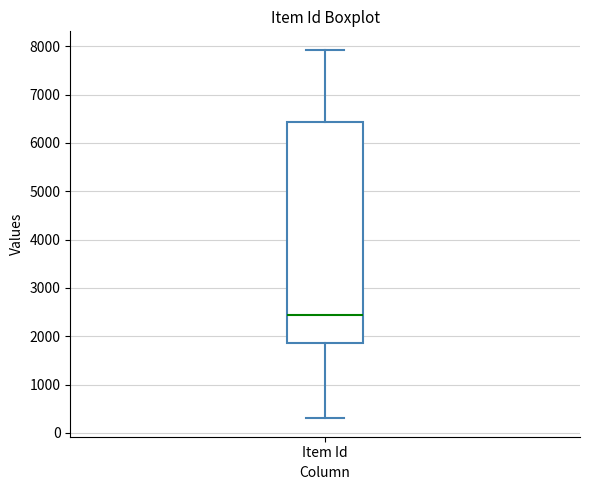

Transcribe this box plot: give where the median line is, the range the box spans, and where the two whiskers end, as read against the y-axis. The values are not printed on the chart, so give them approximately, as read against the axis.

median 2400, box 1900 to 6400, whiskers 300 to 7900